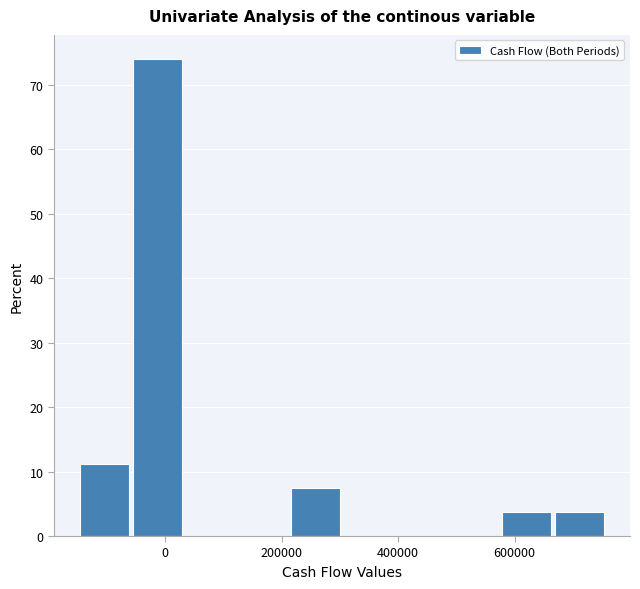

Reading left to right, list every bar in this chart as the range it spans on the x-axis followed by its height. Neither the bar edges nor the heights are printed on the chart, so give them approximately, as read against the axes.

-140000 to -60000: 11
-60000 to 40000: 74
40000 to 120000: 0
120000 to 220000: 0
220000 to 300000: 7
300000 to 400000: 0
400000 to 480000: 0
480000 to 580000: 0
580000 to 660000: 4
660000 to 760000: 4